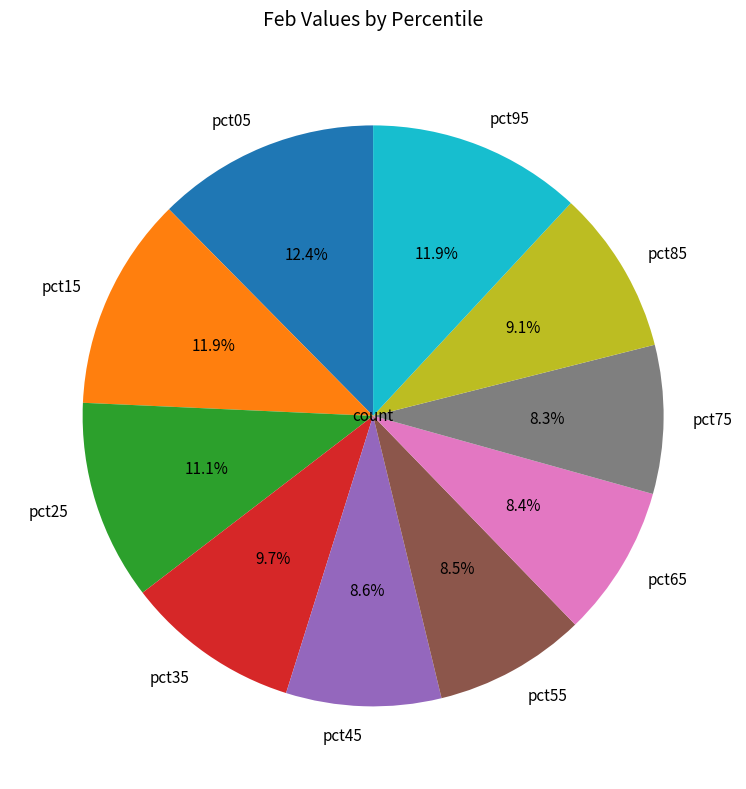

The pct35 slice represents 10% of the pie. True or false?

True